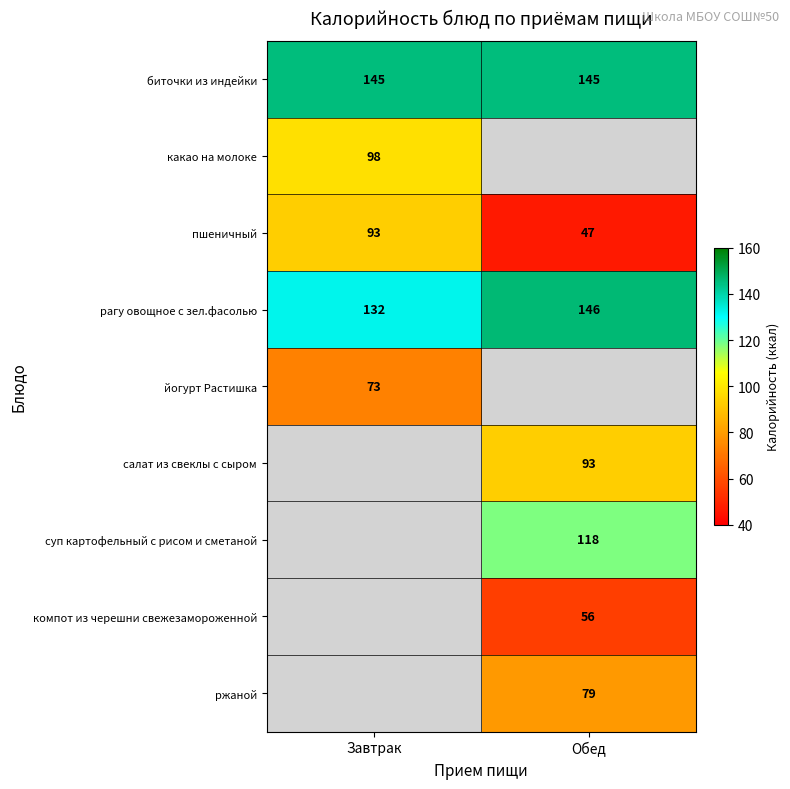

What value does the рагу овощное с зел.фасолью series have at Завтрак, to the nearest 5?

130